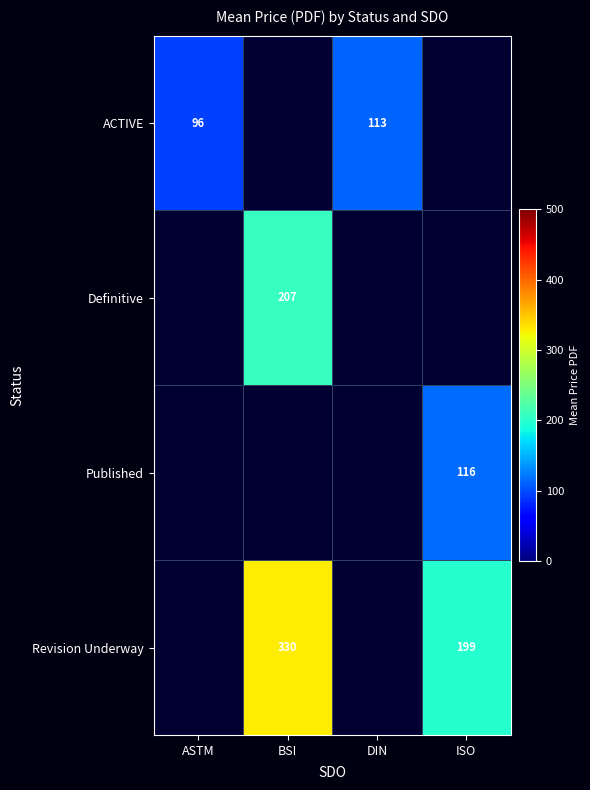

Is it true that Revision Underway equals 330 at BSI?

True